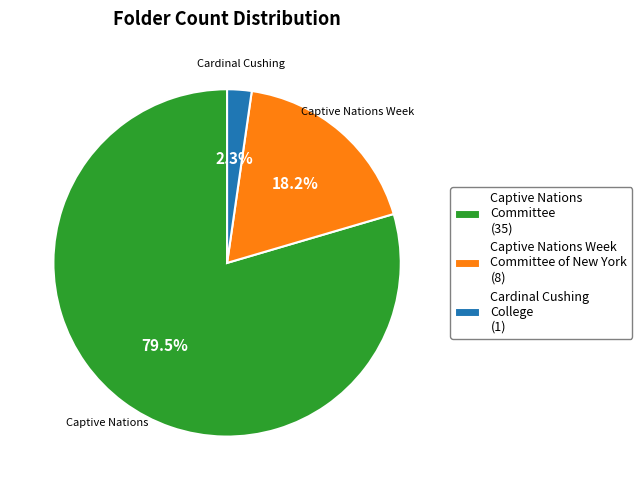

How many slices are in this pie chart?

3